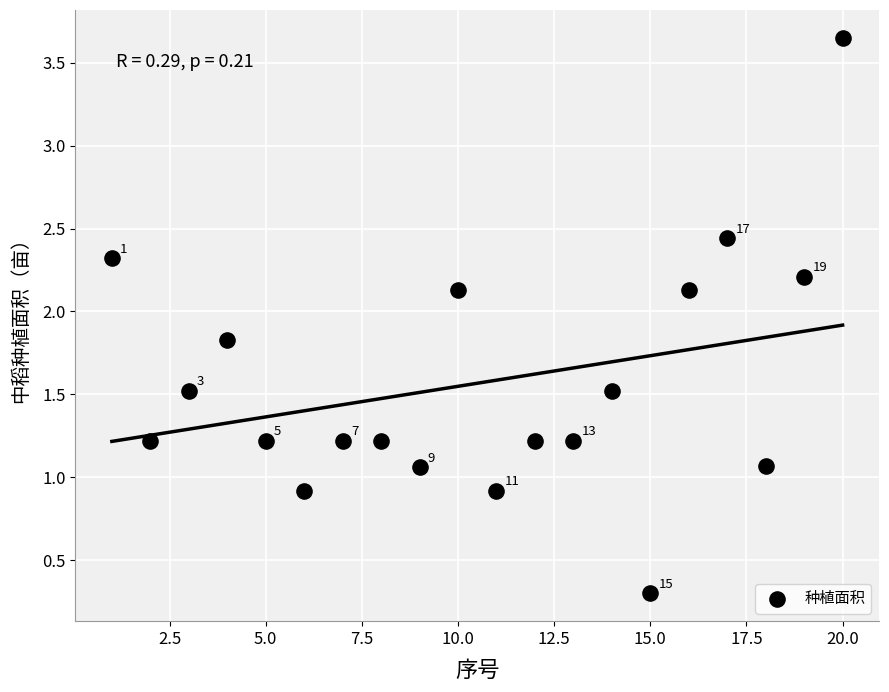

What is the range of X values (max minus min)?

19.0